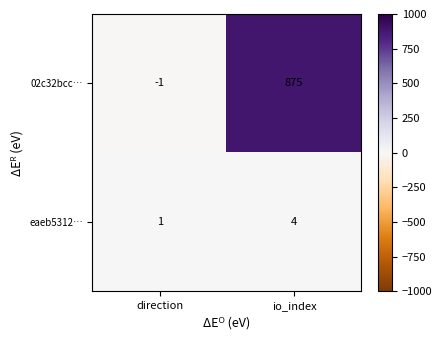

What is the sum of the 02c32bcc… values at io_index and direction?

874